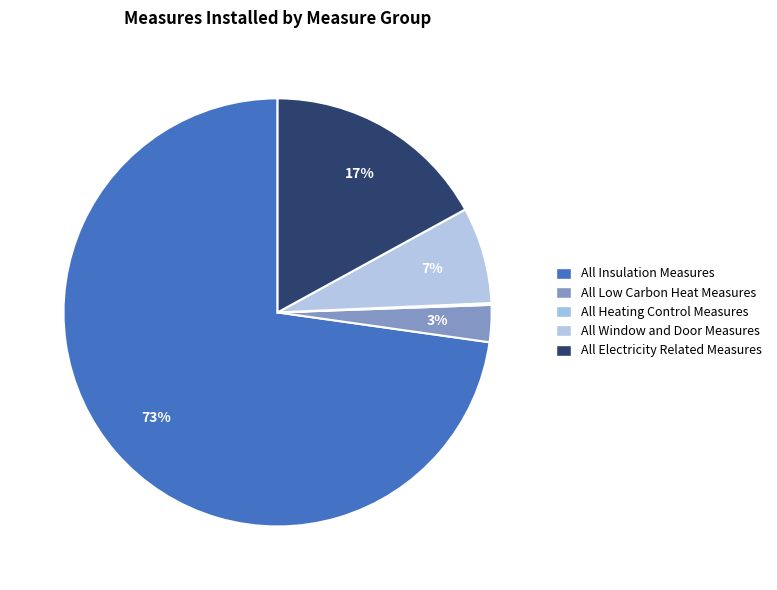

What percentage is the All Low Carbon Heat Measures slice, to the nearest percent?

3%